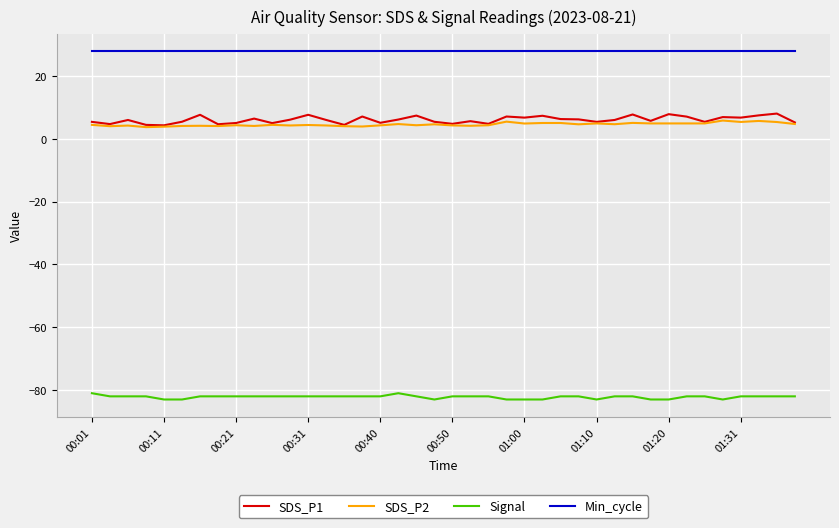

Which series has the largest total across all categories?

Min_cycle